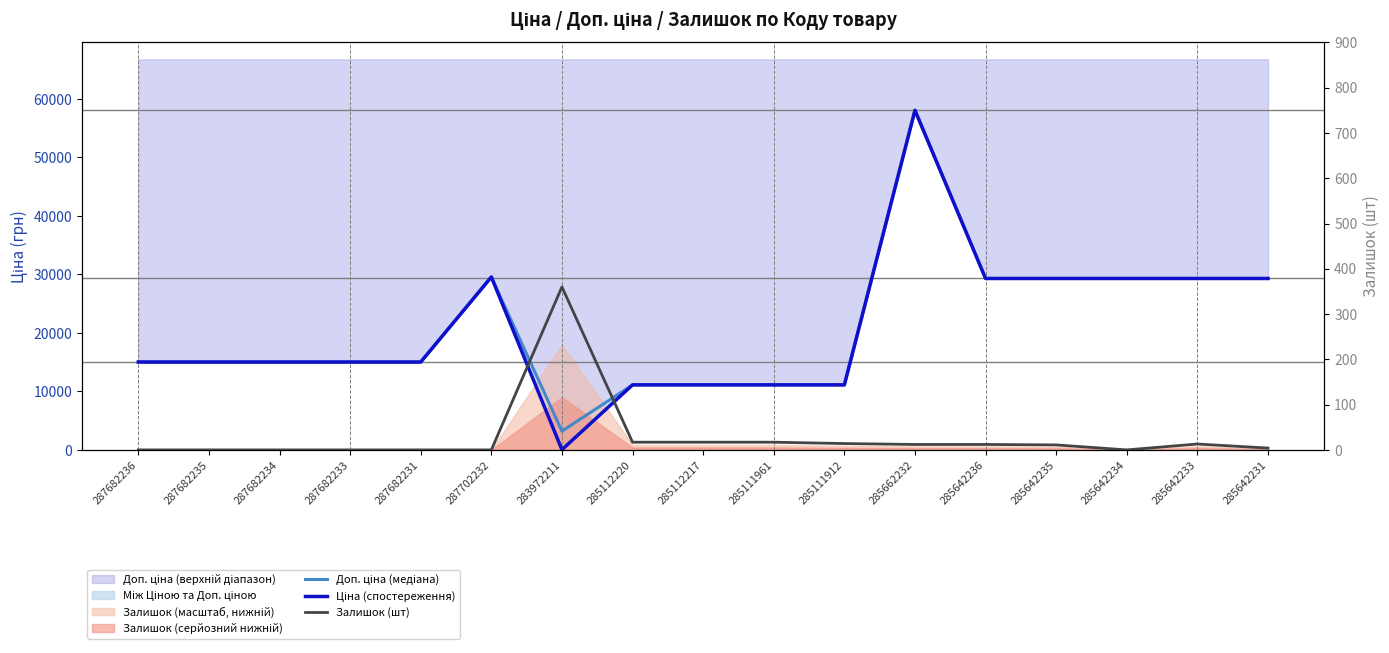

Read the Залишок (шт) value at 285112217.

17.0